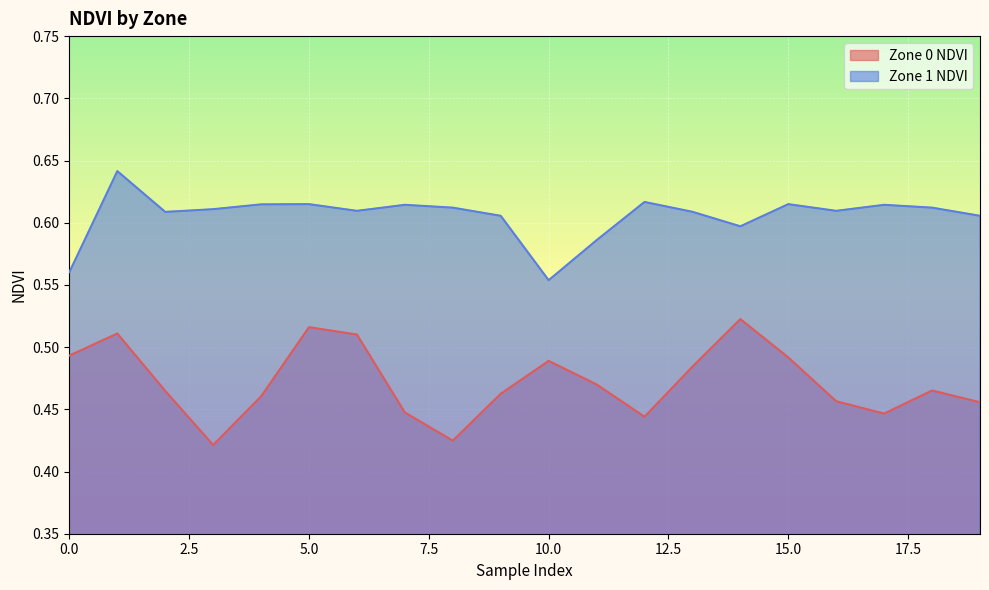

True or false: Zone 0 NDVI and Zone 1 NDVI cross at least once.

False